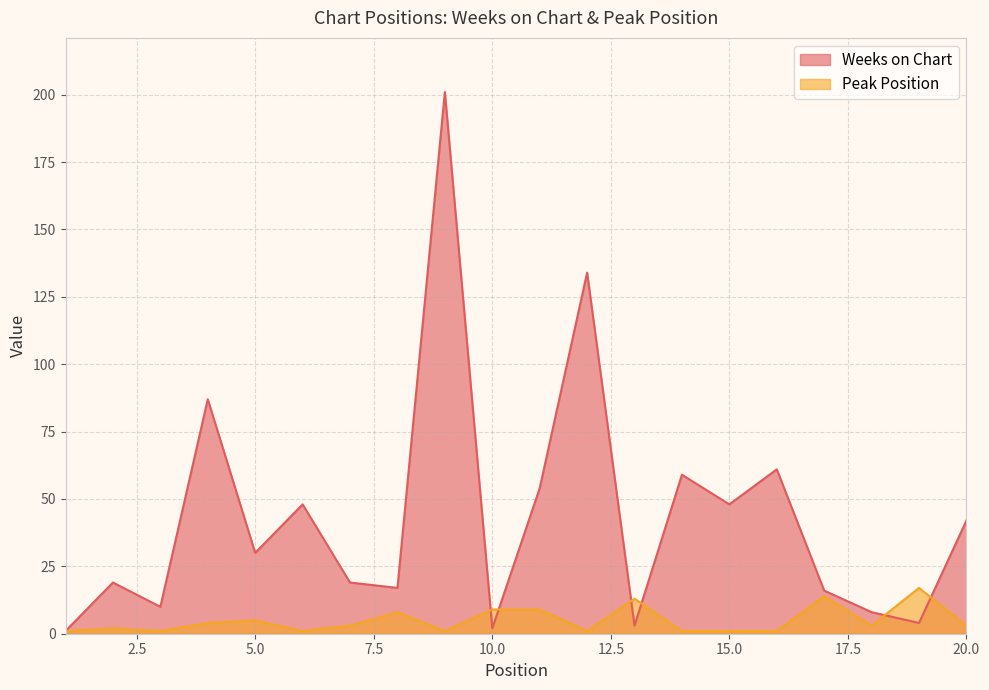

What is the maximum value for Peak Position?

17